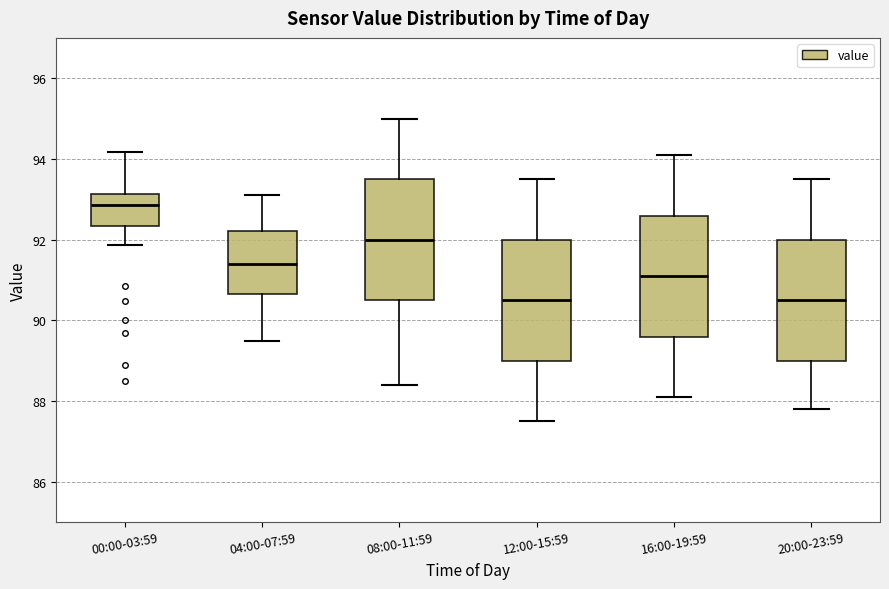

Reading left to right, read every box against the y-axis: the position of its median line, the range the box covers, and the ends of its whiskers. The values are not printed on the chart, so give them approximately, as read against the axis.

00:00-03:59: median 92.8, box 92.4 to 93.2, whiskers 91.8 to 94.2
04:00-07:59: median 91.4, box 90.6 to 92.2, whiskers 89.6 to 93.2
08:00-11:59: median 92.0, box 90.6 to 93.6, whiskers 88.4 to 95.0
12:00-15:59: median 90.6, box 89.0 to 92.0, whiskers 87.6 to 93.6
16:00-19:59: median 91.2, box 89.6 to 92.6, whiskers 88.2 to 94.2
20:00-23:59: median 90.6, box 89.0 to 92.0, whiskers 87.8 to 93.6